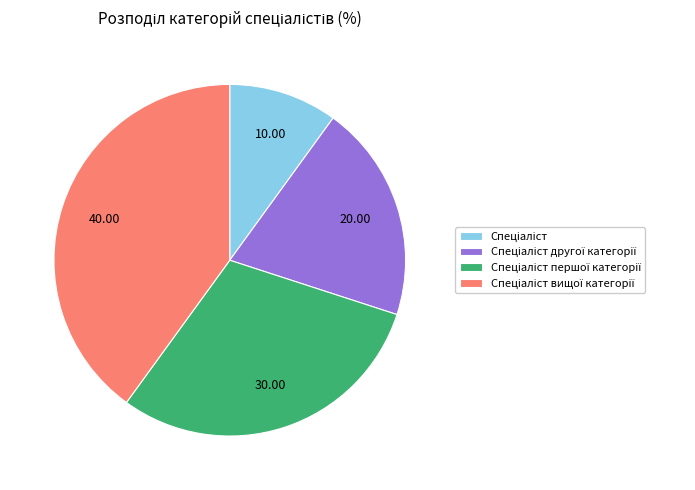

Does any single category account for the majority?

No